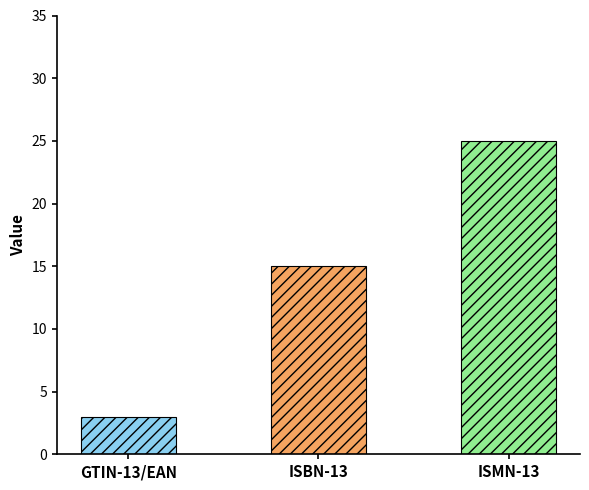

What is the ratio of the value at ISBN-13 to the value at ISMN-13?

0.6